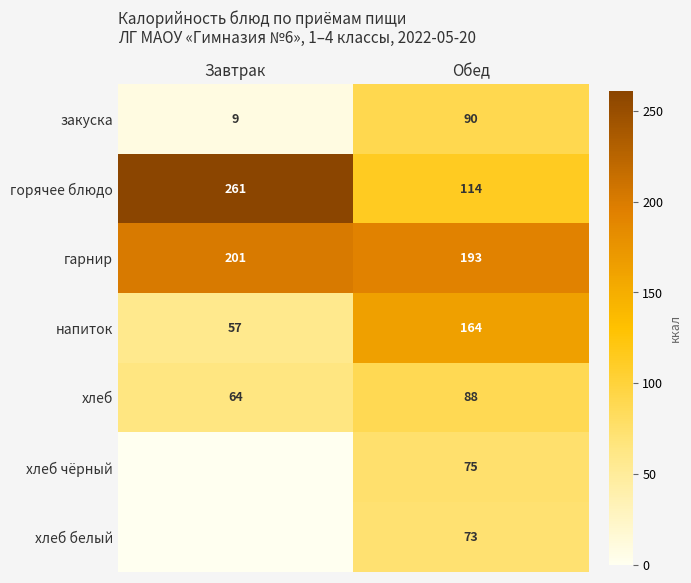

At Обед, list the series in order from largest to smallest.

гарнир, напиток, горячее блюдо, закуска, хлеб, хлеб чёрный, хлеб белый